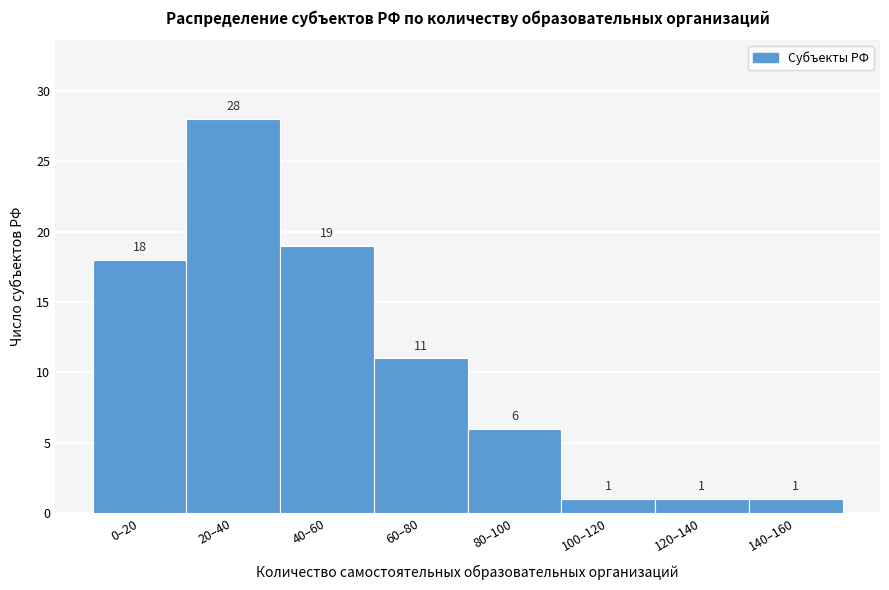

Reading left to right, transcribe all the data shown in this chart.

0–20=18	20–40=28	40–60=19	60–80=11	80–100=6	100–120=1	120–140=1	140–160=1